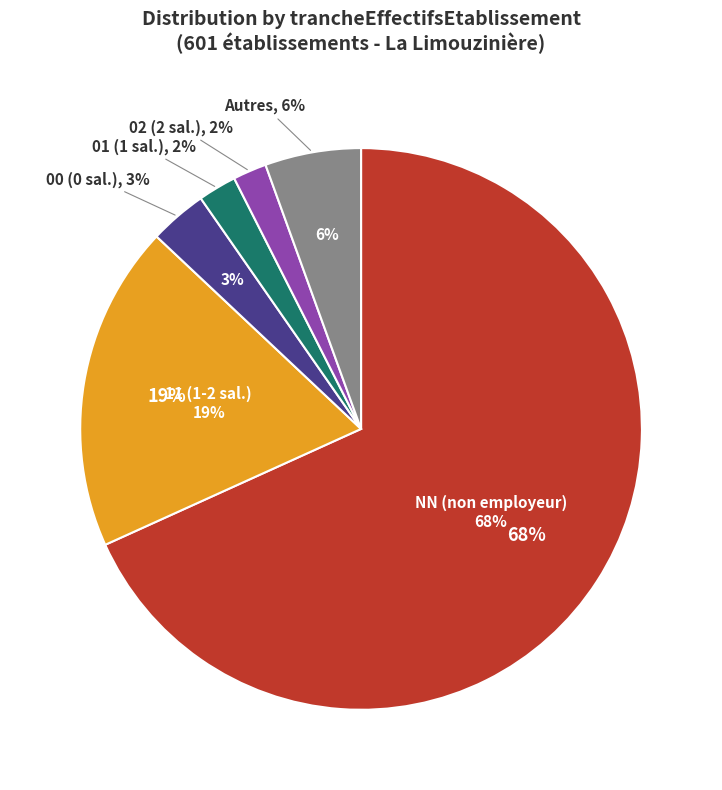

Is there any slice that represents more than half of the pie?

Yes